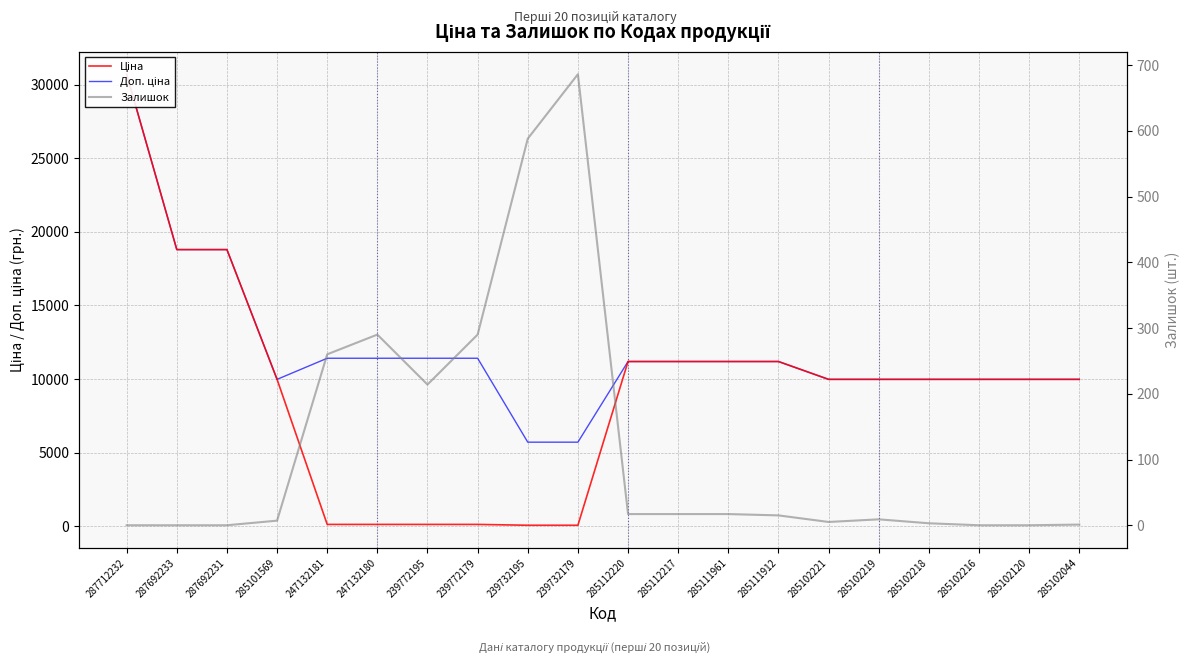

How many lines are shown in the chart?

3